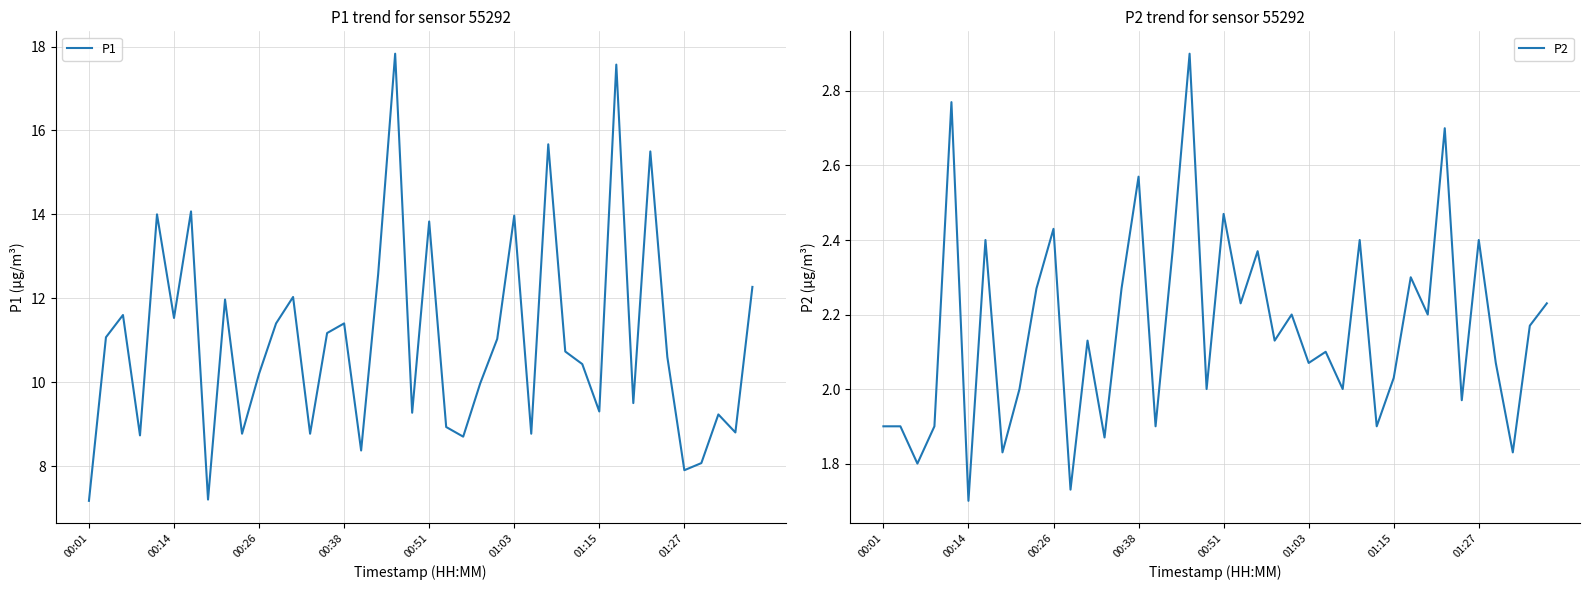

In P1, how many points are higher than both neighbors (excluding endpoints)?

13